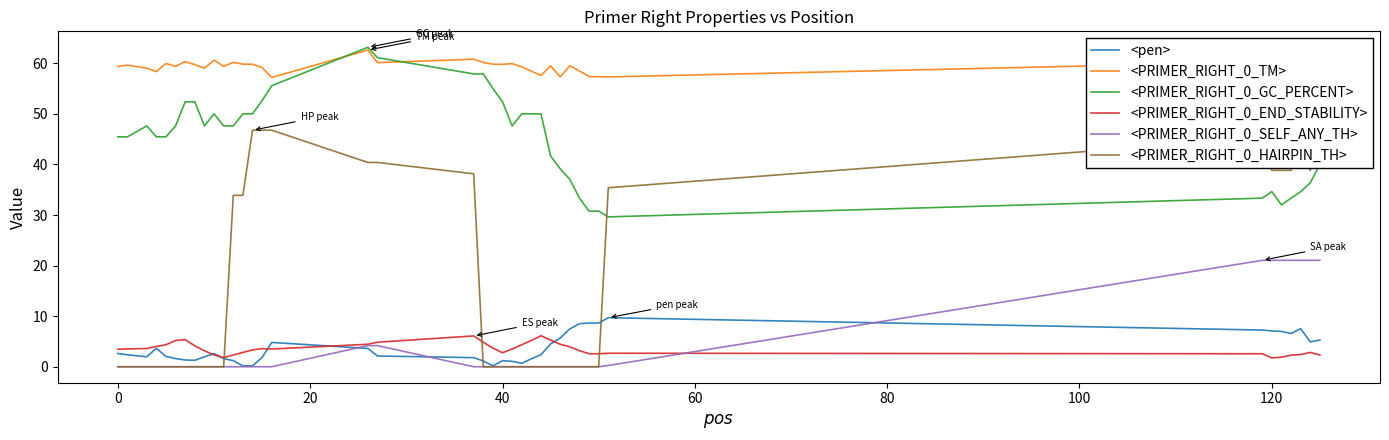

What is the maximum value for <pen>?

9.7